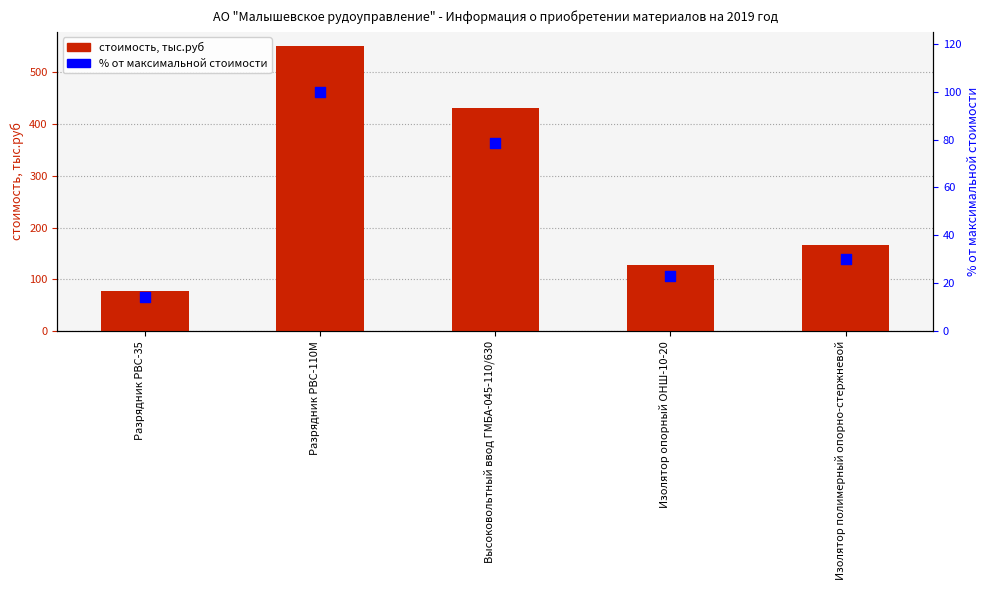

Which series contains the highest Y value?

стоимость, тыс.руб